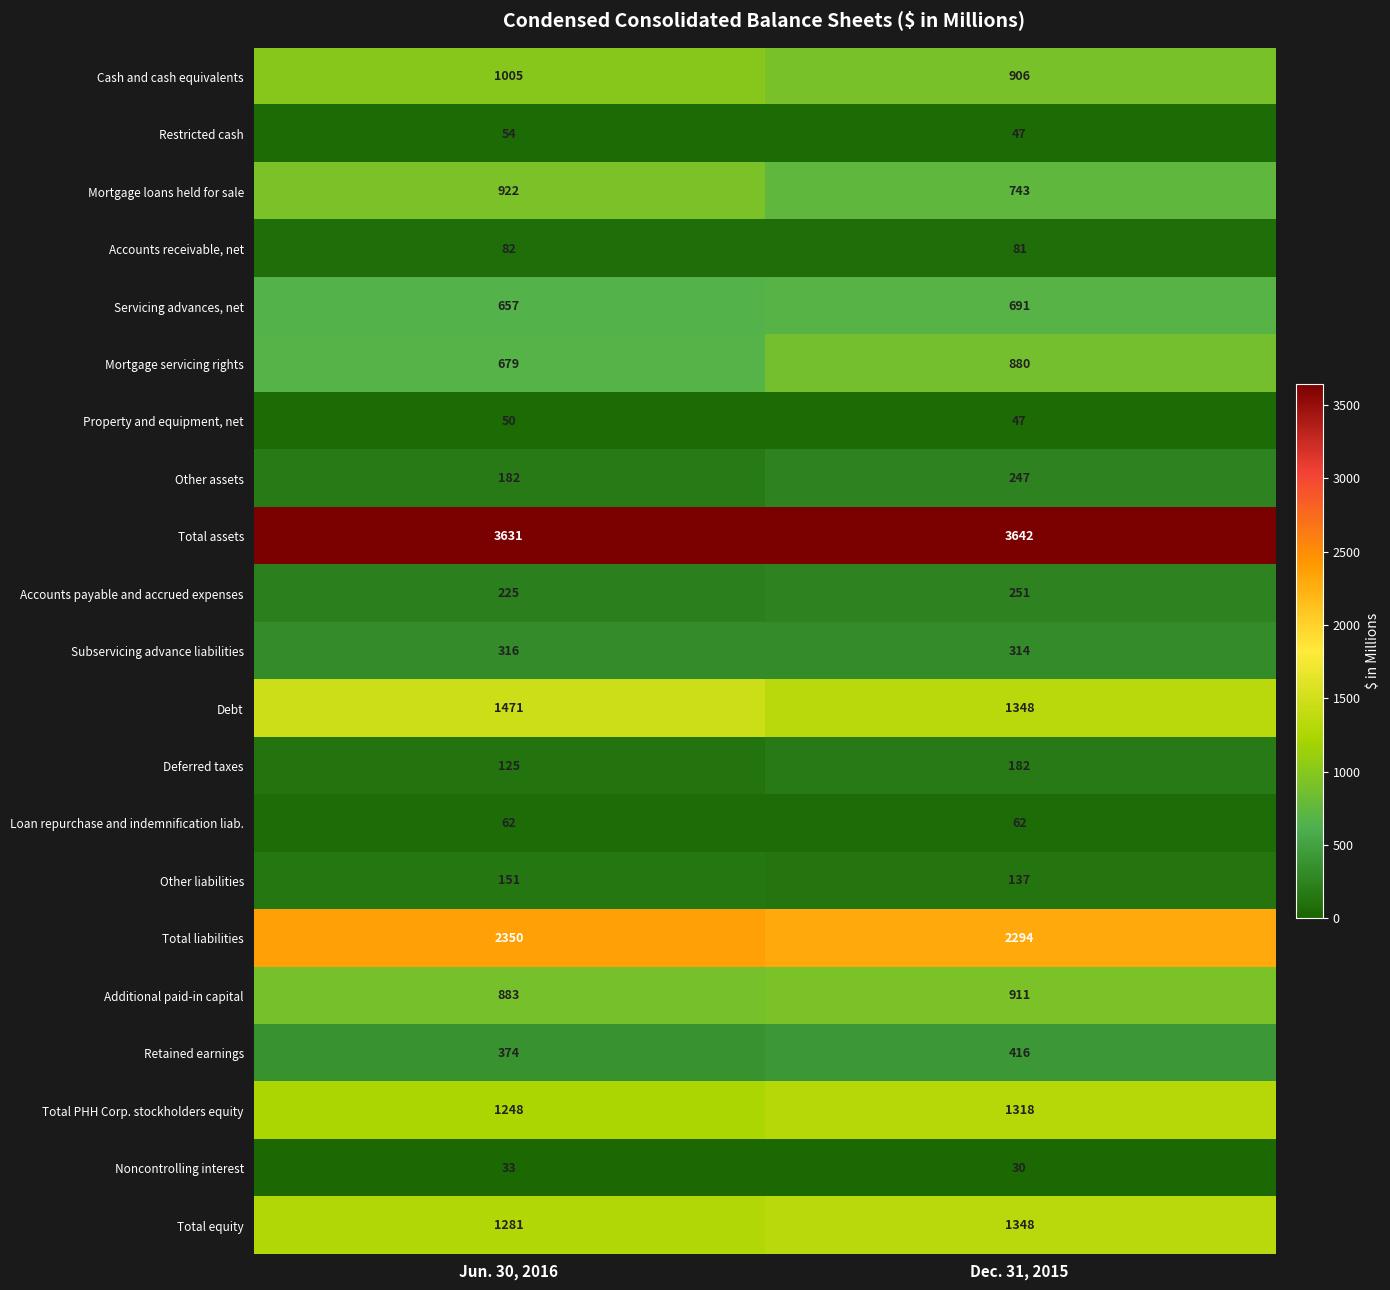

How many categories are shown in the chart?

2